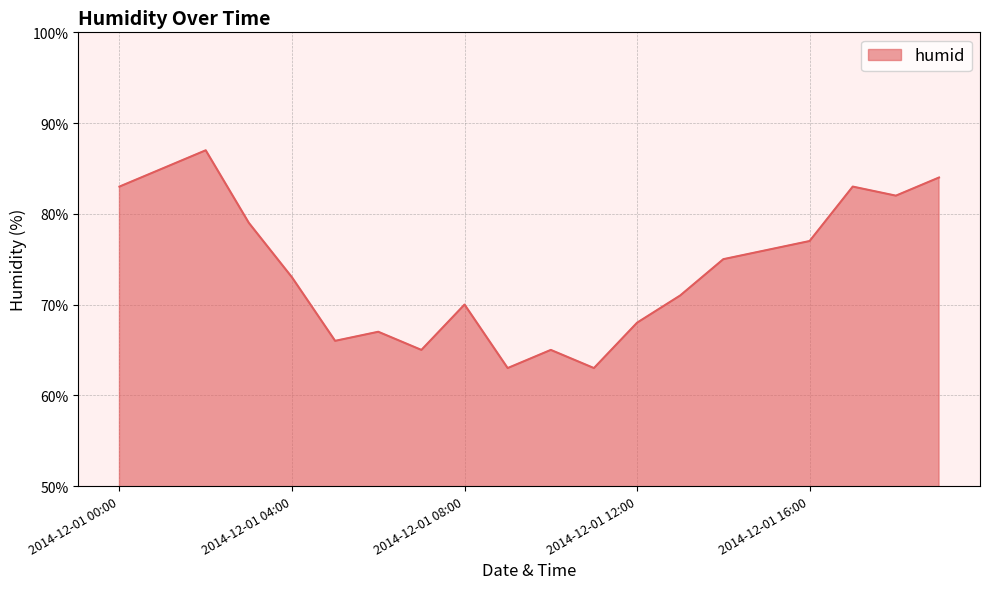

What is the difference between the maximum and minimum values?

24